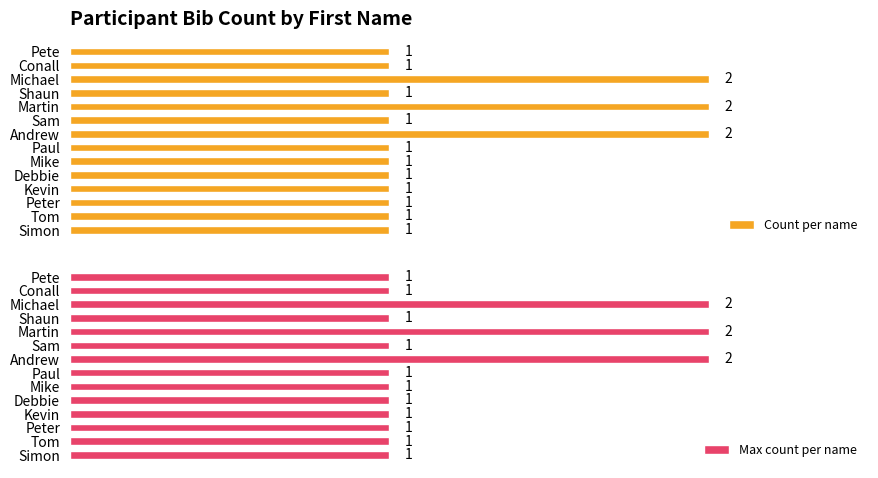

What is the sum of all Count per name values?

17